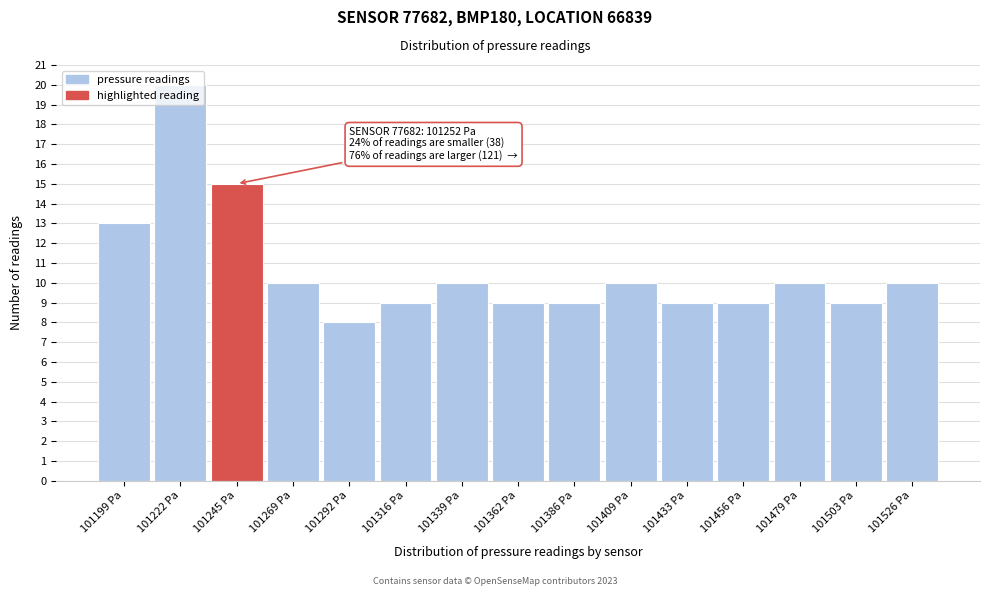

Between 101269 Pa and 101222 Pa, which is larger?

101222 Pa